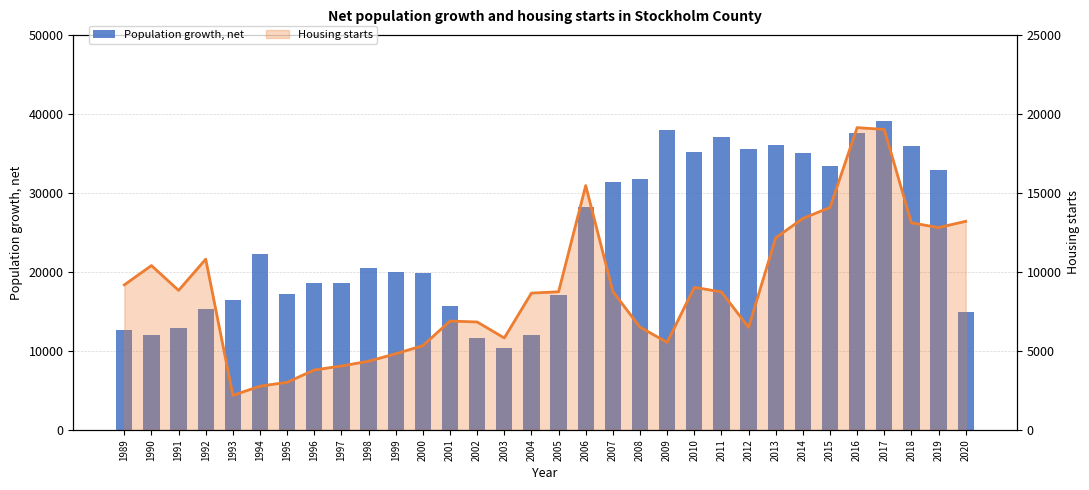

True or false: Housing starts line has a value of 9021 at 2010.

True